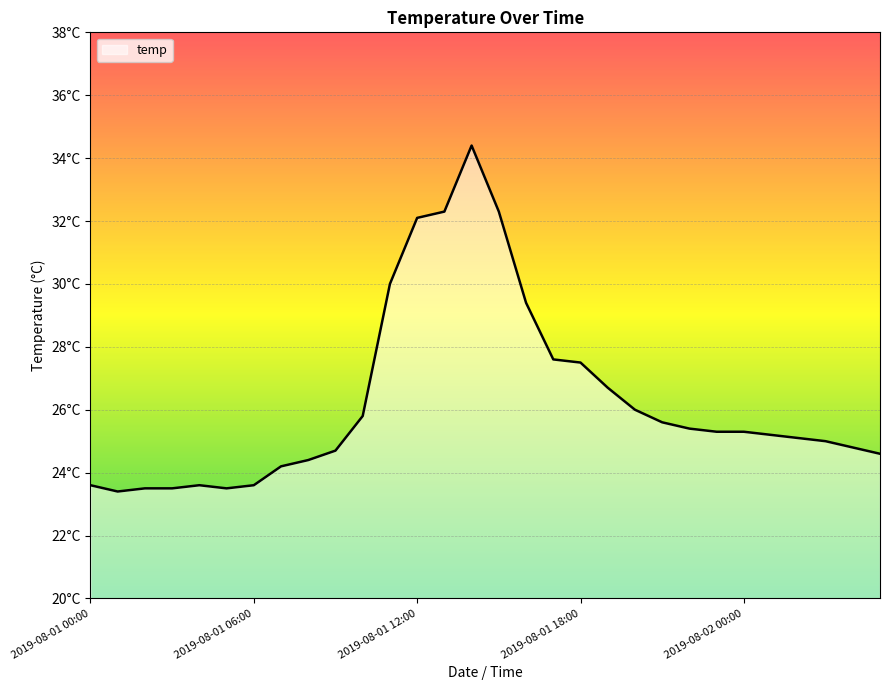

Does the chart have visible grid lines?

Yes